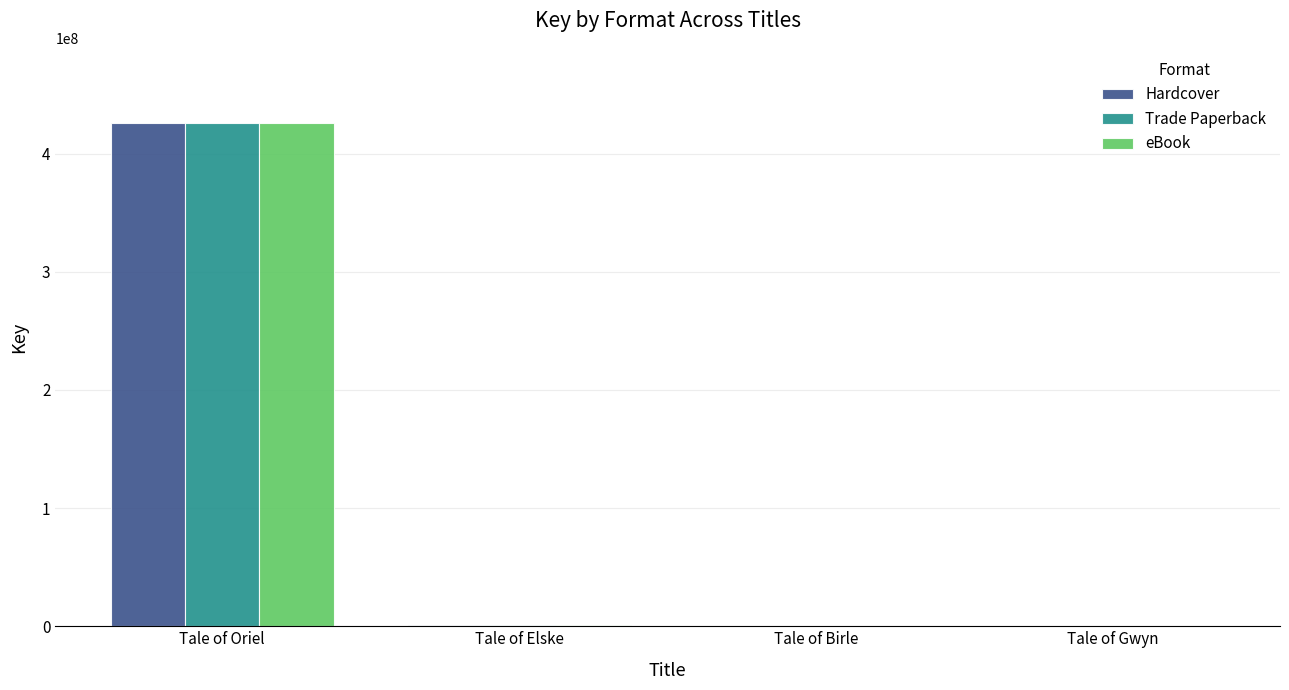

At which label does eBook reach its peak?

Tale of Oriel